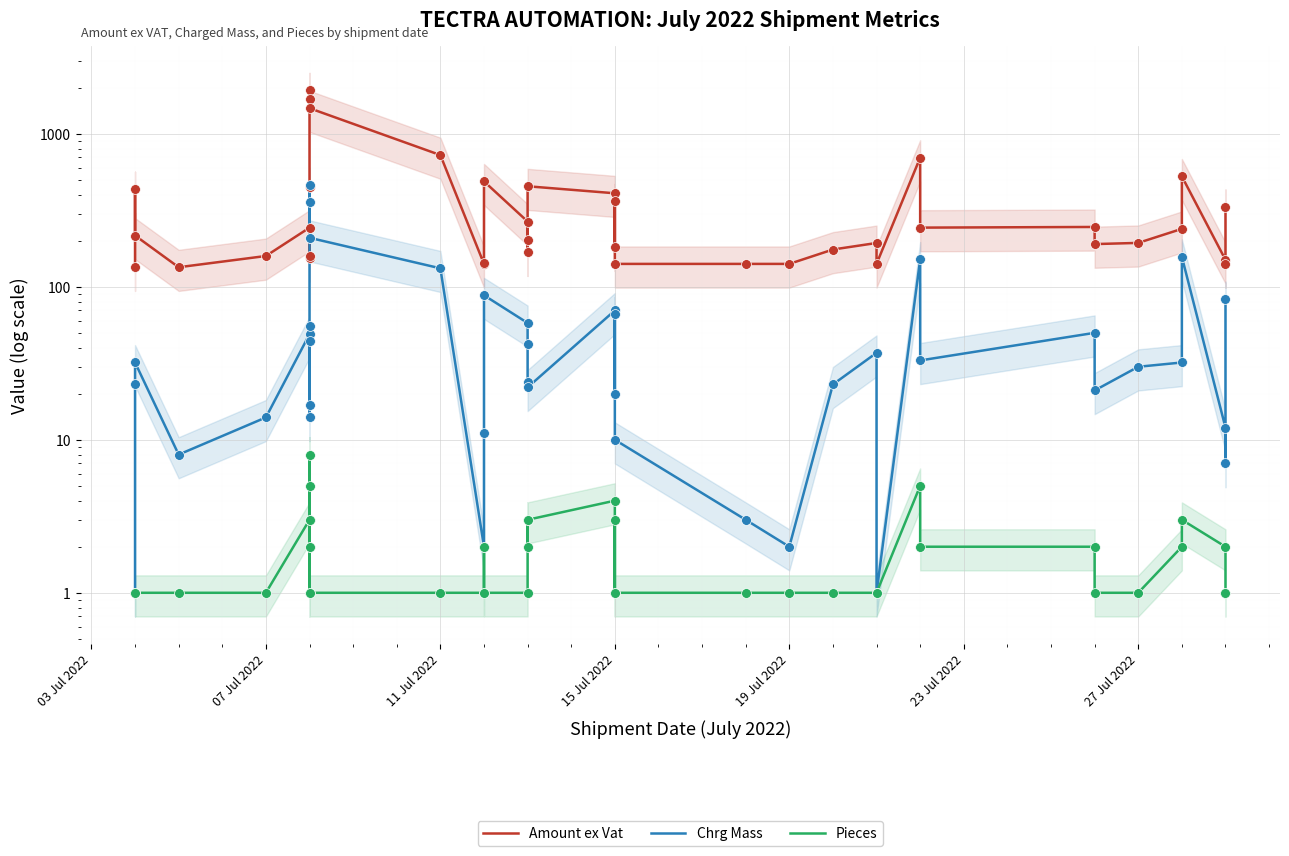

Which series reaches the minimum Y coordinate?

Chrg Mass